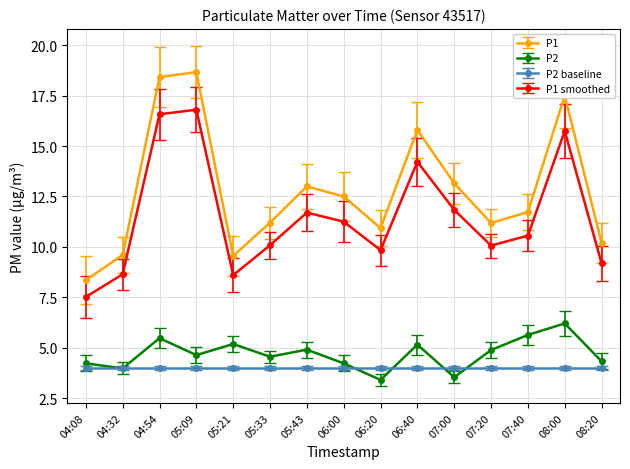

How many lines are shown in the chart?

4